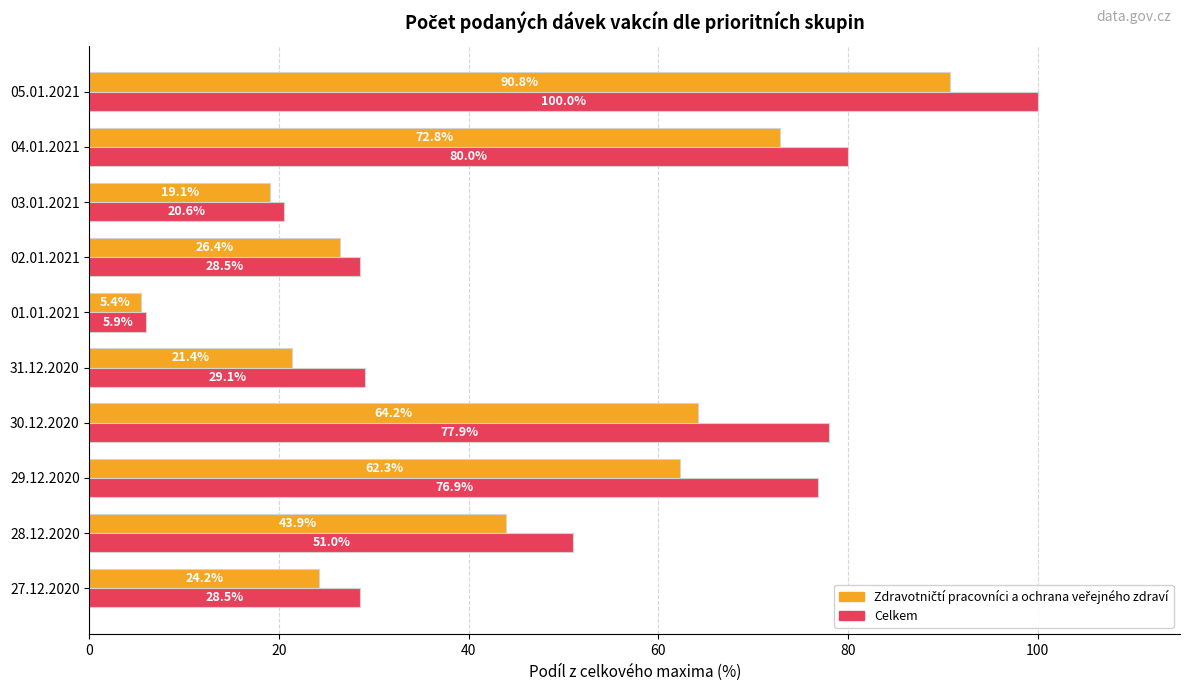

At which label does Celkem reach its minimum?

01.01.2021